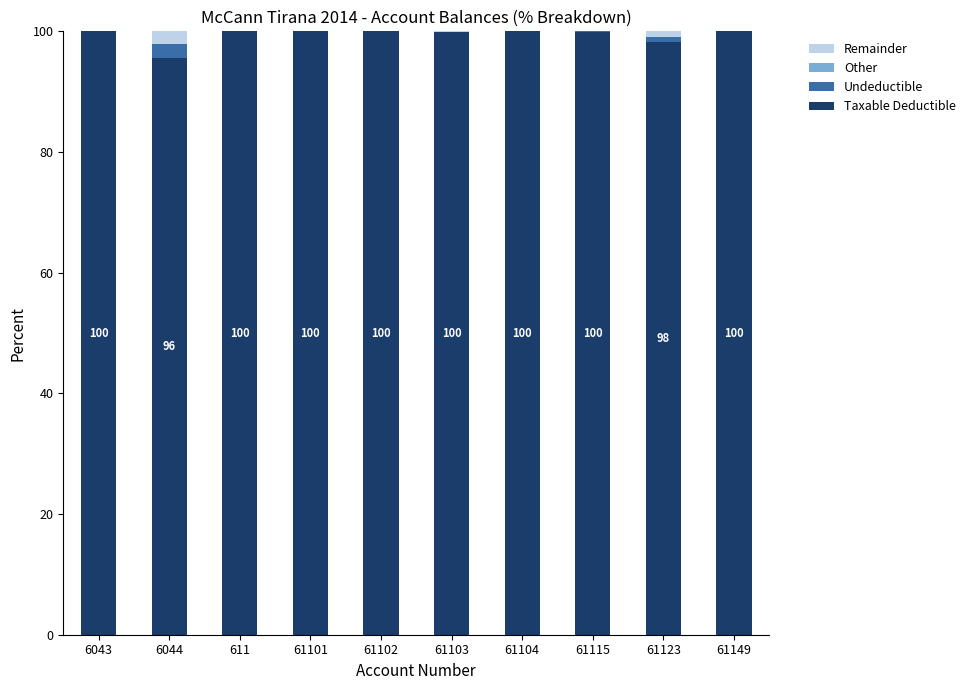

What is the total value across all series at 611?

100.0